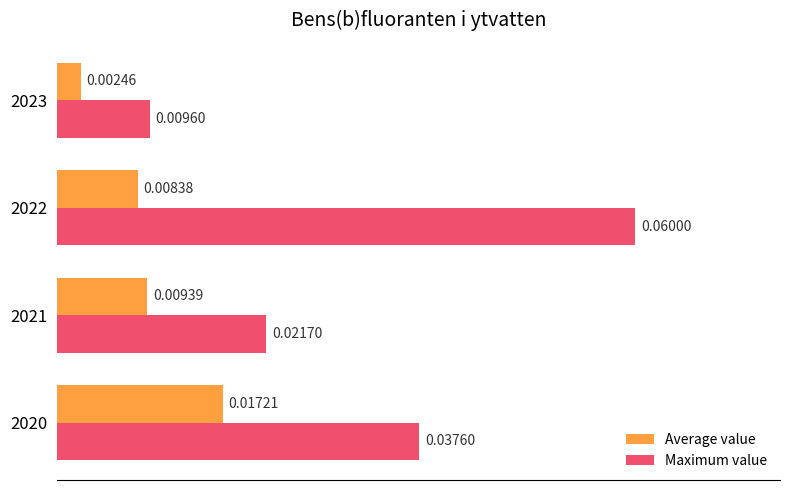

List the series in order of their peak value, highest first.

Maximum value, Average value